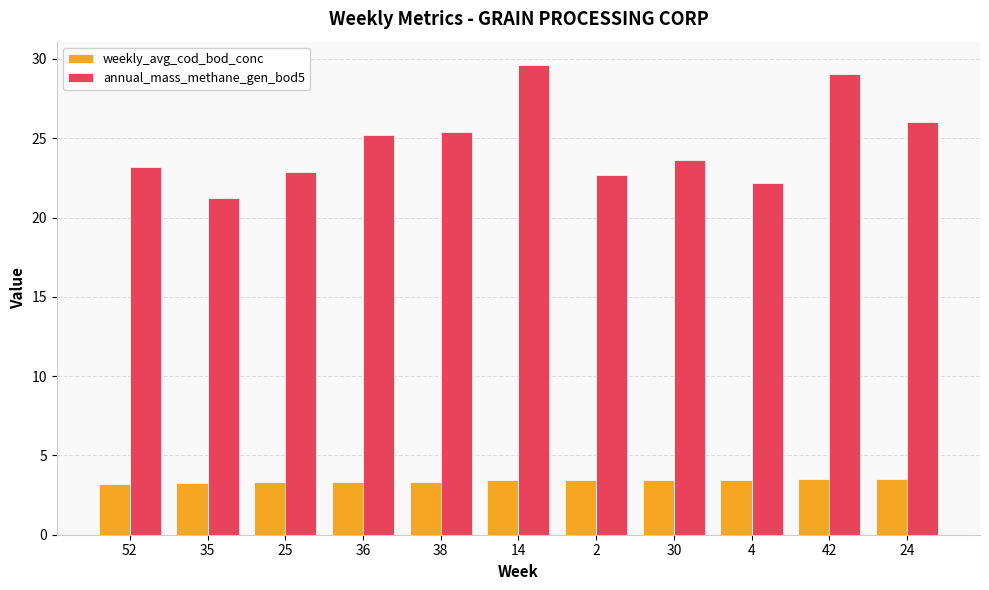

List the series in order of their overall mean, lowest first.

weekly_avg_cod_bod_conc, annual_mass_methane_gen_bod5